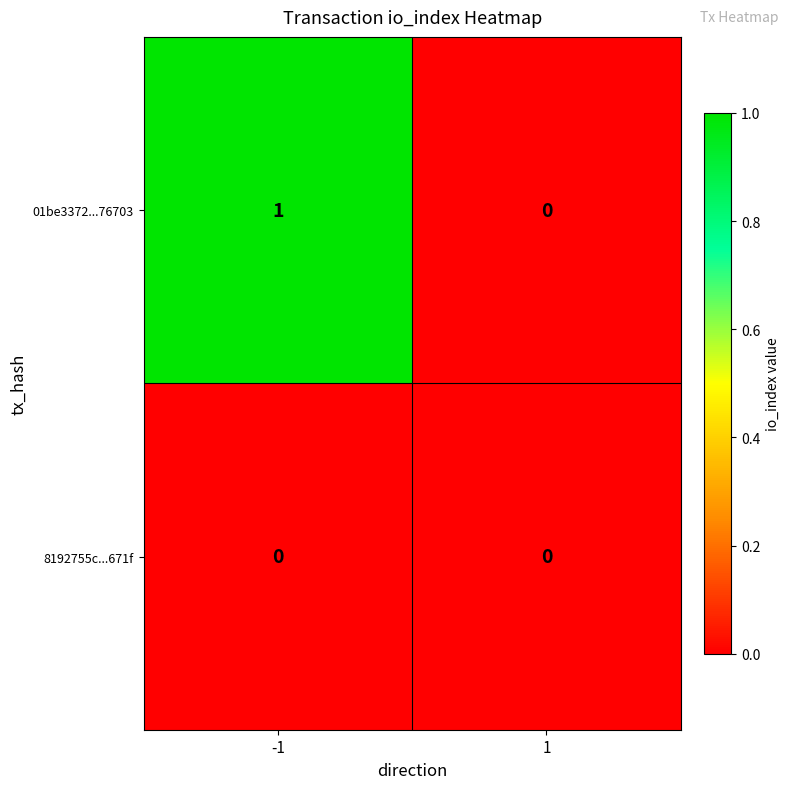

Reading left to right, transcribe all the data shown in this chart.

01be3372...76703: -1=1	1=0
8192755c...671f: -1=0	1=0